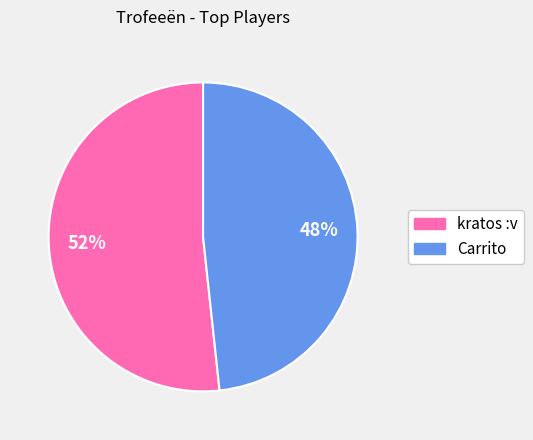

To the nearest percent, what is the average slice percentage?

50%